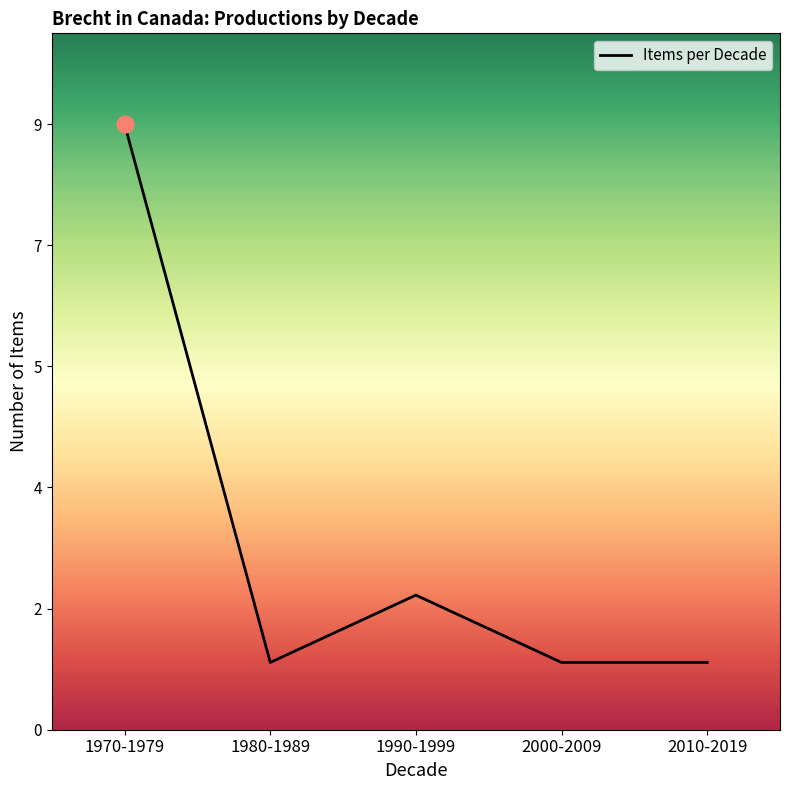

True or false: the data has more than 1 interior local peaks.

False